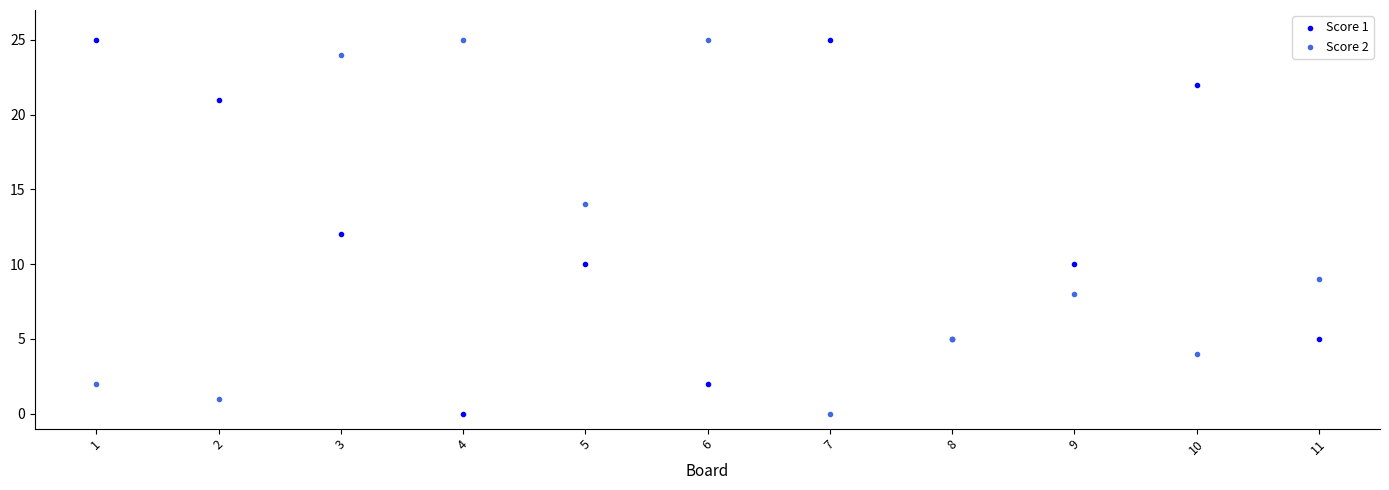

What is the X range (max minus min) for the scatter plot?

10